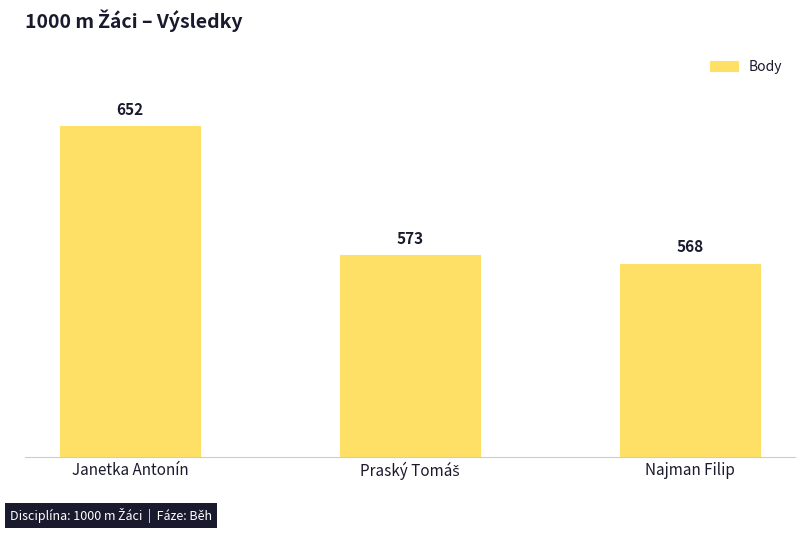

What is the label of the 1st bar from the left?

Janetka Antonín